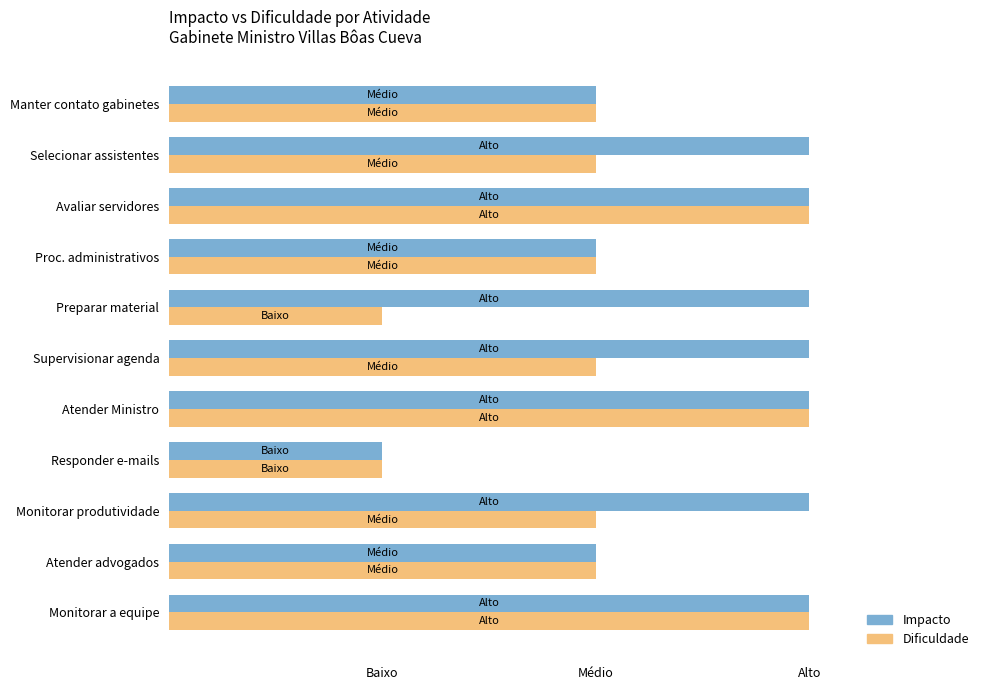

What are all the series names shown in the legend?

Impacto, Dificuldade